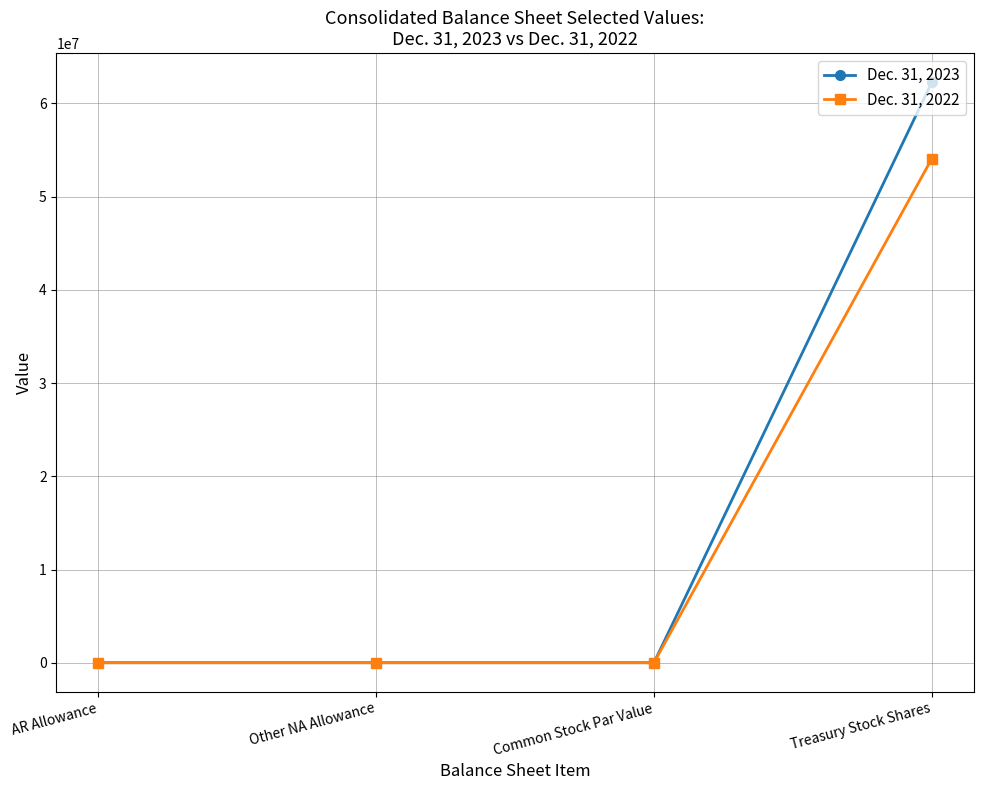

The Dec. 31, 2023 series shows 38 at AR Allowance. True or false?

True